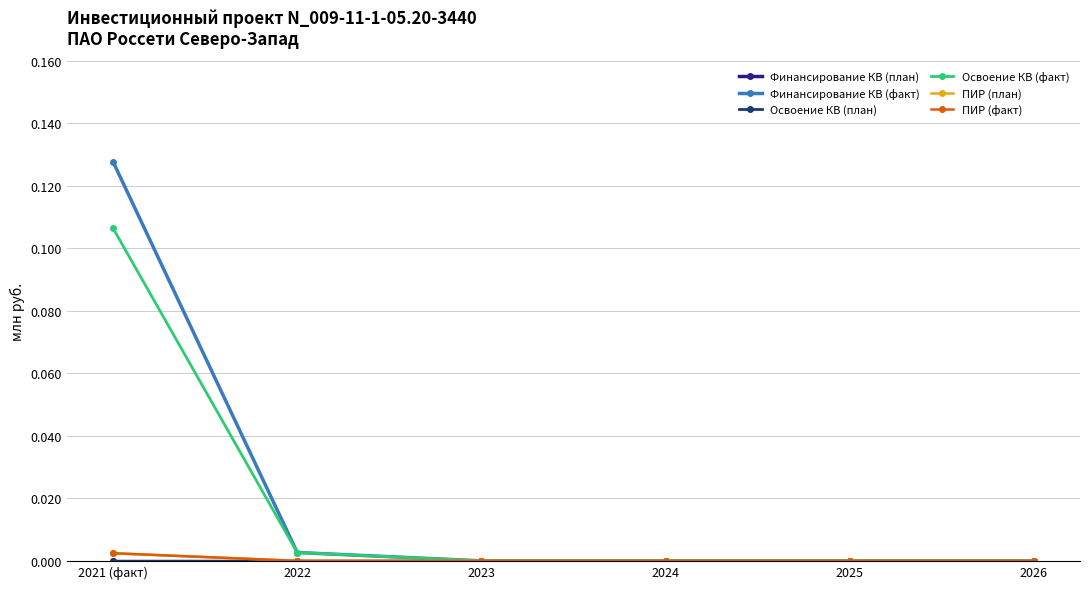

Which has a higher value, 2024 or 2025?

2024